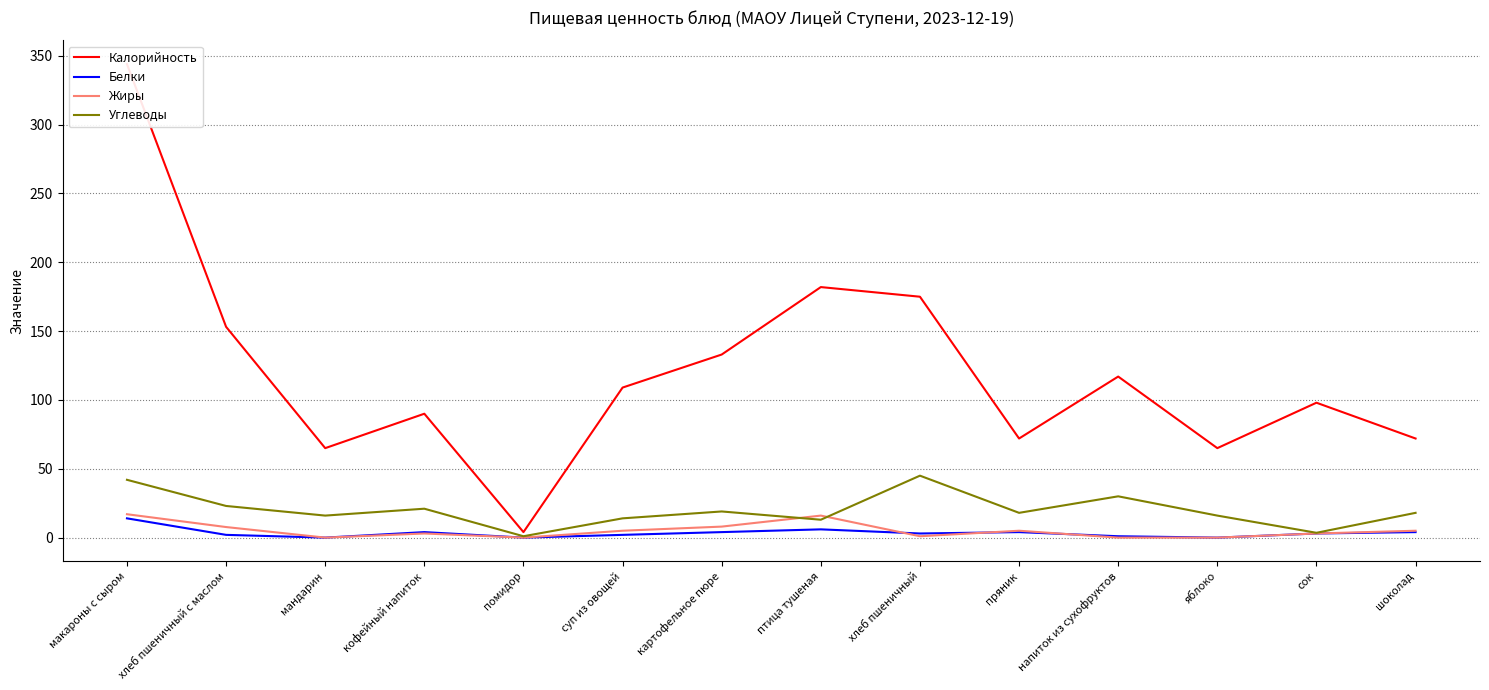

Reading left to right, extract all data points from this chart.

Калорийность: макароны с сыром=344.0	хлеб пшеничный с маслом=153.1	мандарин=65.0	кофейный напиток=90.0	помидор=4.0	суп из овощей=109.0	картофельное пюре=133.0	птица тушеная=182.0	хлеб пшеничный=175.0	пряник=72.0	напиток из сухофруктов=117.0	яблоко=65.0	сок=98.0	шоколад=72.0
Белки: макароны с сыром=14.0	хлеб пшеничный с маслом=2.0	мандарин=0.0	кофейный напиток=4.0	помидор=0.0	суп из овощей=2.0	картофельное пюре=4.0	птица тушеная=6.0	хлеб пшеничный=3.0	пряник=4.0	напиток из сухофруктов=1.0	яблоко=0.0	сок=3.0	шоколад=4.0
Жиры: макароны с сыром=17.0	хлеб пшеничный с маслом=7.7	мандарин=0.0	кофейный напиток=3.0	помидор=0.0	суп из овощей=5.0	картофельное пюре=8.0	птица тушеная=16.0	хлеб пшеничный=1.0	пряник=5.0	напиток из сухофруктов=0.0	яблоко=0.0	сок=3.0	шоколад=5.0
Углеводы: макароны с сыром=42.0	хлеб пшеничный с маслом=23.0	мандарин=16.0	кофейный напиток=21.0	помидор=1.0	суп из овощей=14.0	картофельное пюре=19.0	птица тушеная=13.0	хлеб пшеничный=45.0	пряник=18.0	напиток из сухофруктов=30.0	яблоко=16.0	сок=3.5	шоколад=18.0